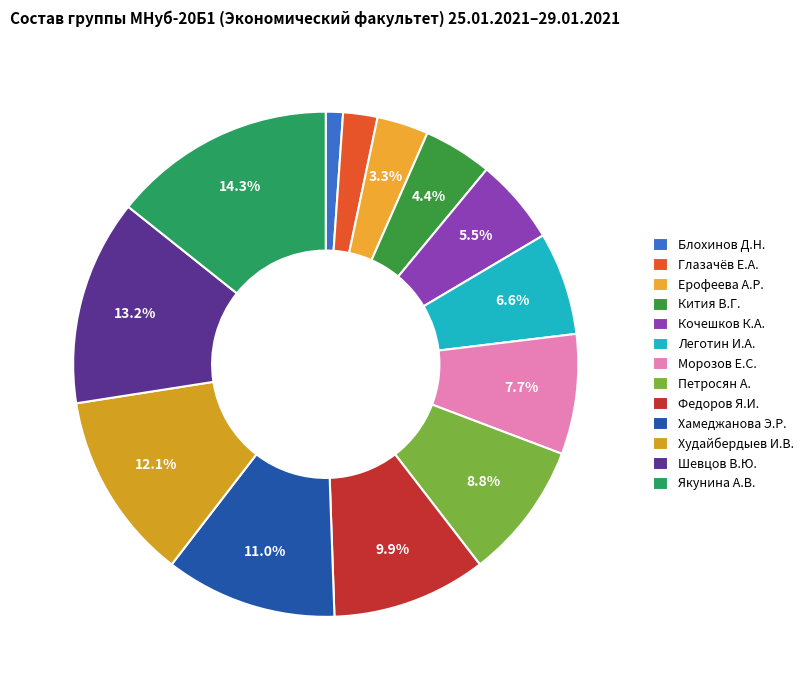

What percentage is NOT represented by Петросян А.?

91.2%